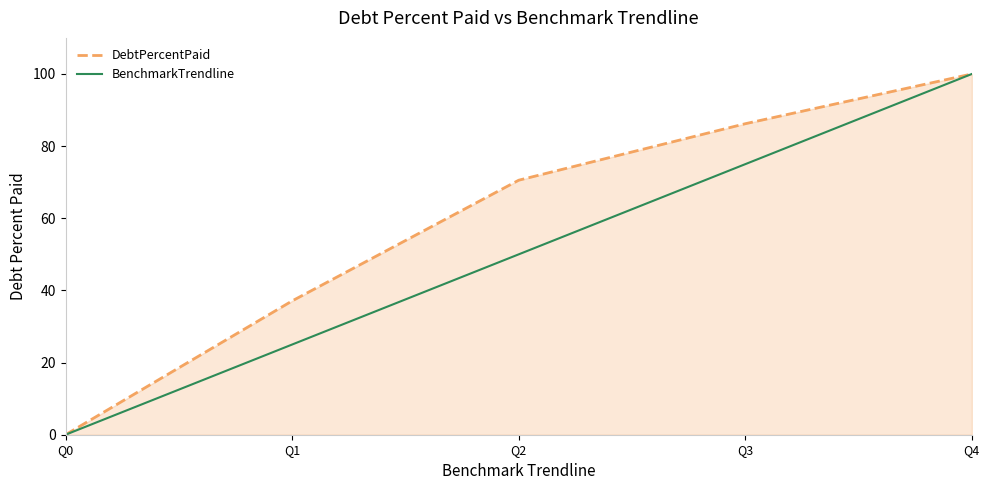

Which category has the highest value across all series?

Q4